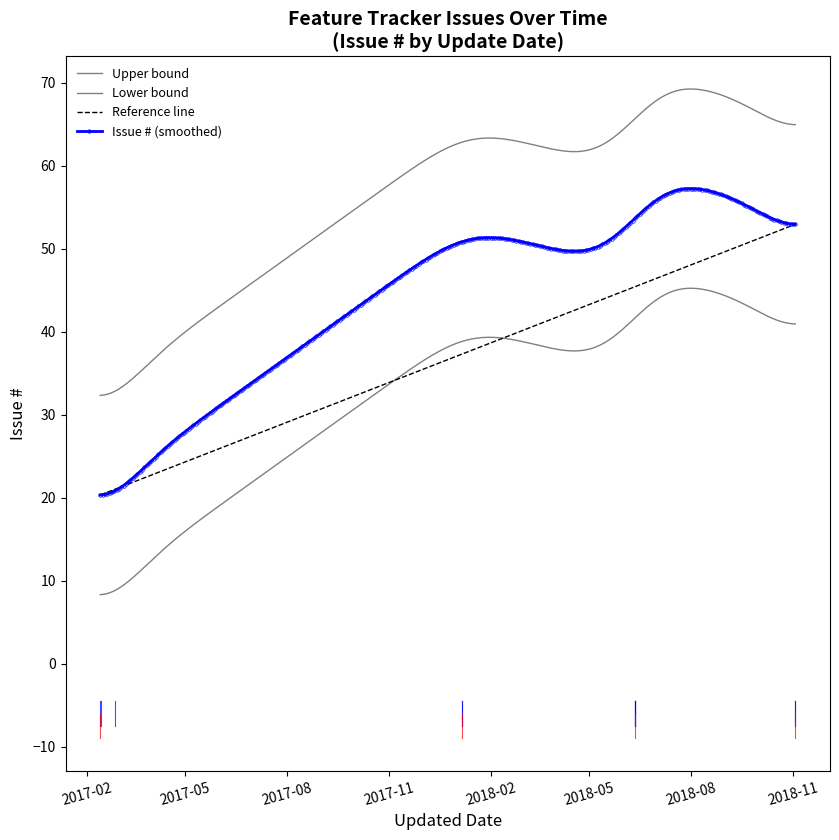

Which label corresponds to the smallest value in the chart?

2017-02-13